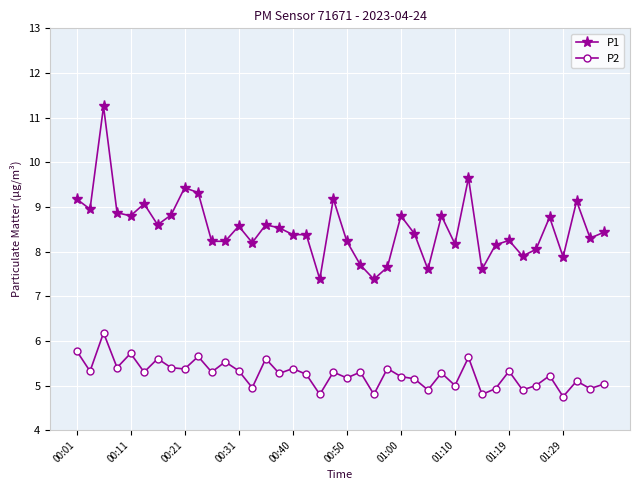

Rank the series by their average value, from lowest to highest.

P2, P1